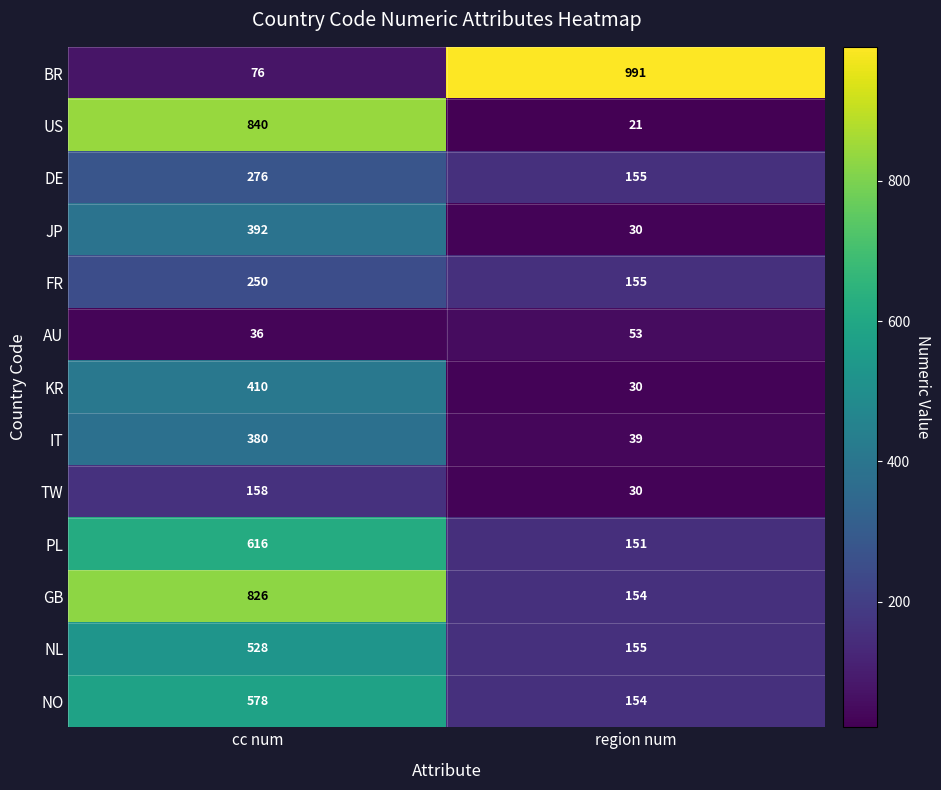

What is the difference between the maximum and minimum values in the US series?

819